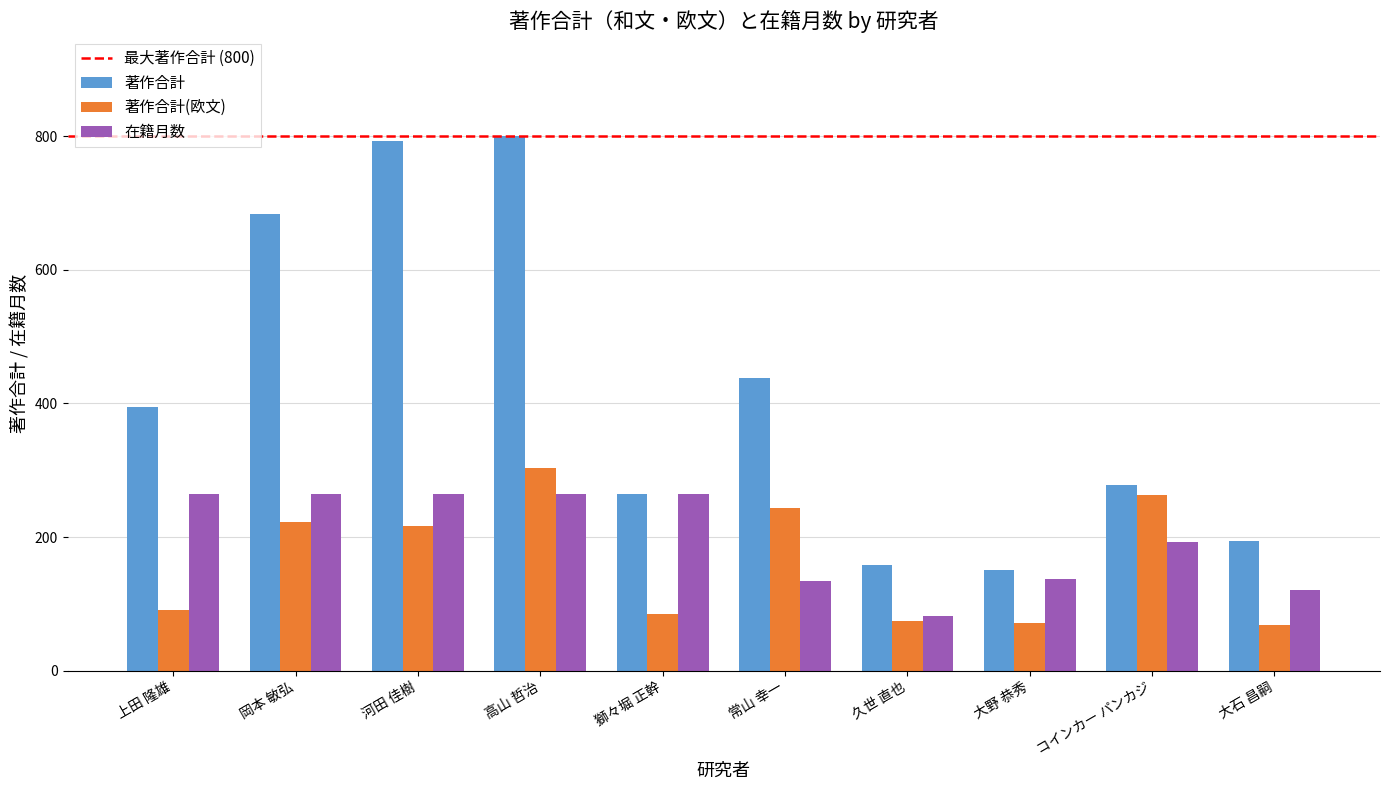

Which series changed the most between 岡本 敏弘 and 河田 佳樹?

著作合計